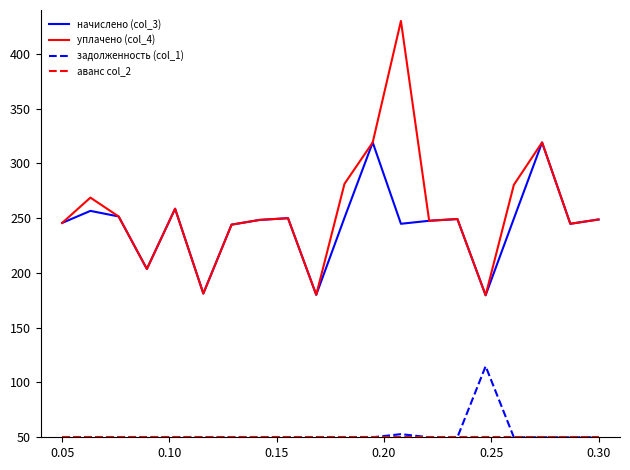

True or false: начислено (col_3) and задолженность (col_1) cross at least once.

False